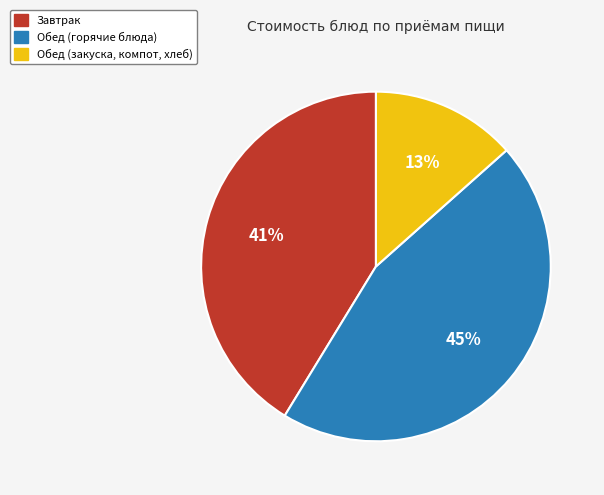

Do Обед (закуска, компот, хлеб) and Завтрак together represent more than half of the pie?

Yes